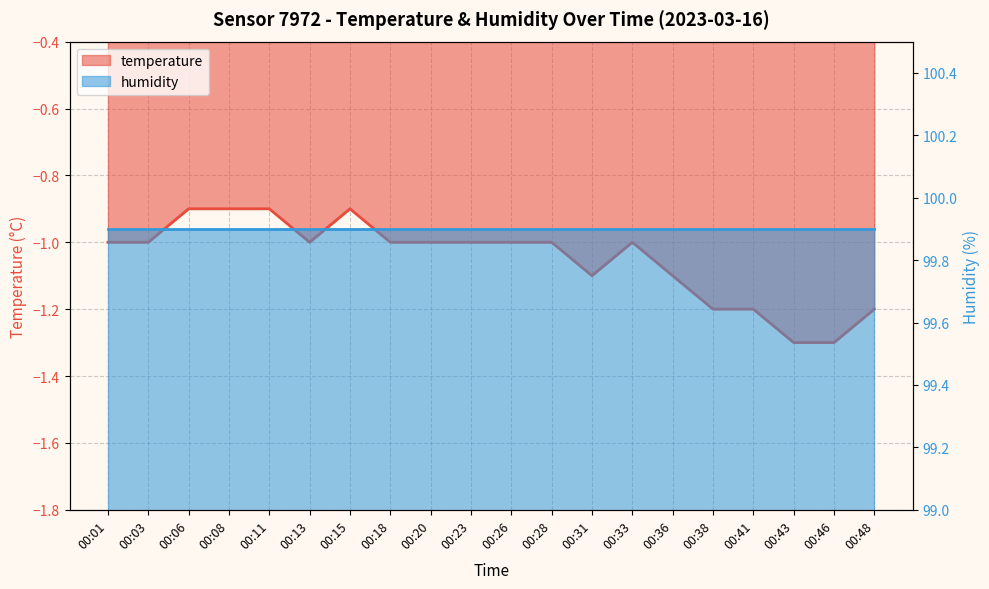

How many categories are shown in the chart?

20